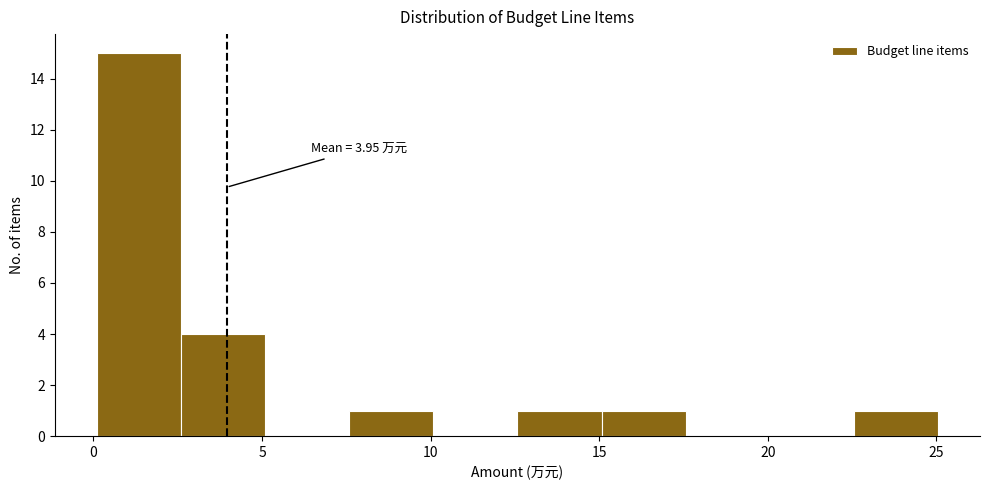

Over which range of the x-axis is the bar tallest?

0.0 to 2.5